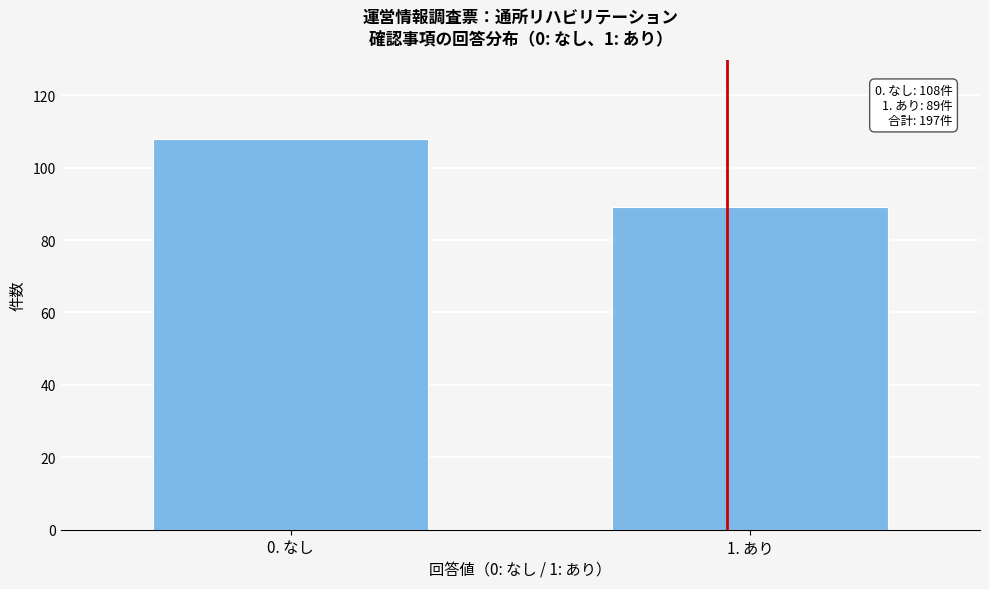

Reading left to right, what are all the values shown in this chart?

0. なし=108	1. あり=89